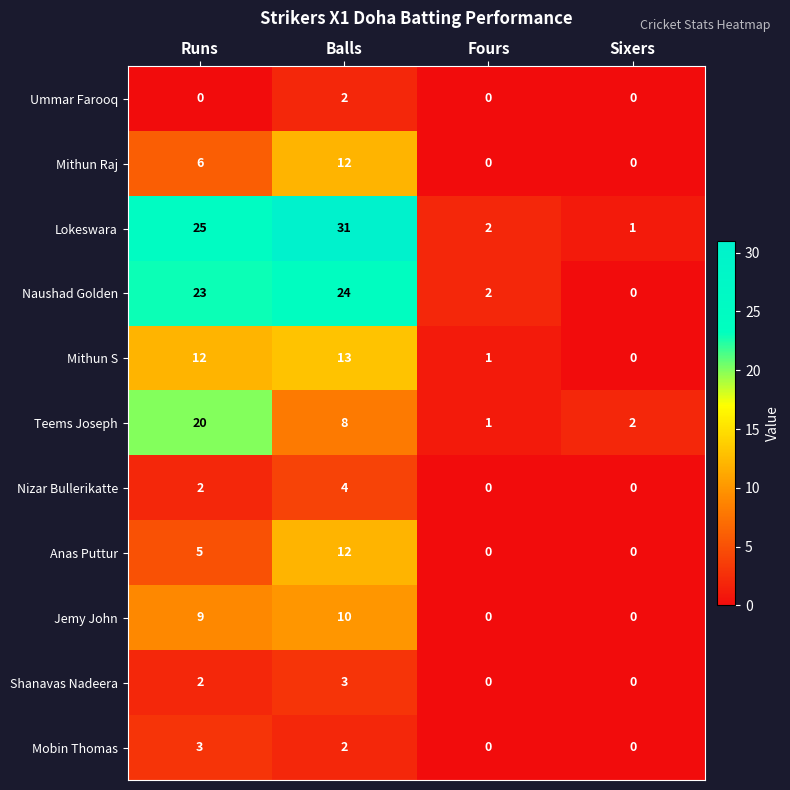

What is the difference between the highest and lowest values at Runs?

25